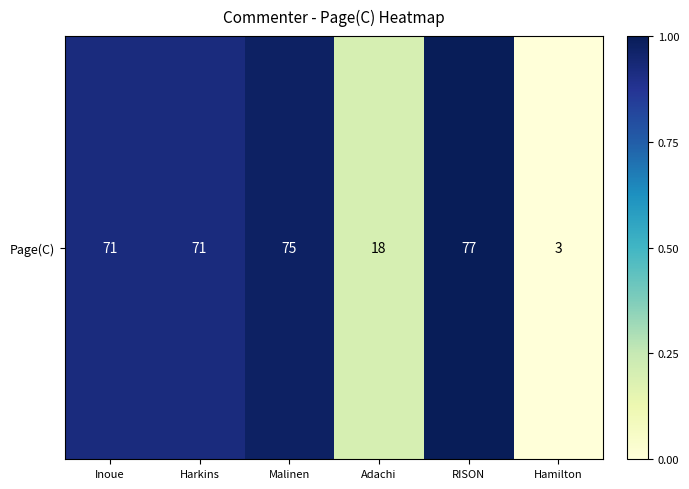

Reading left to right, transcribe all the data shown in this chart.

Inoue=0.9	Harkins=0.9	Malinen=1.0	Adachi=0.2	RISON=1.0	Hamilton=0.0